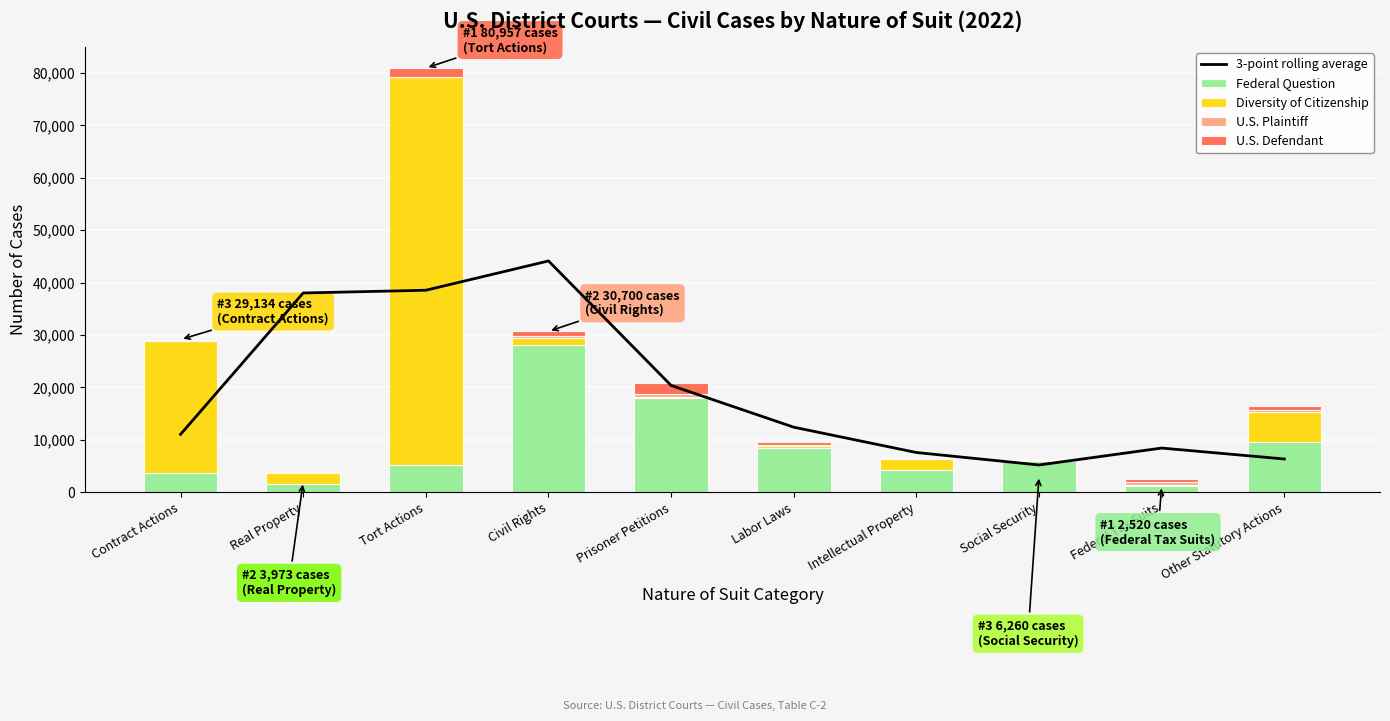

How many data points in Federal Question are above 6000?

4